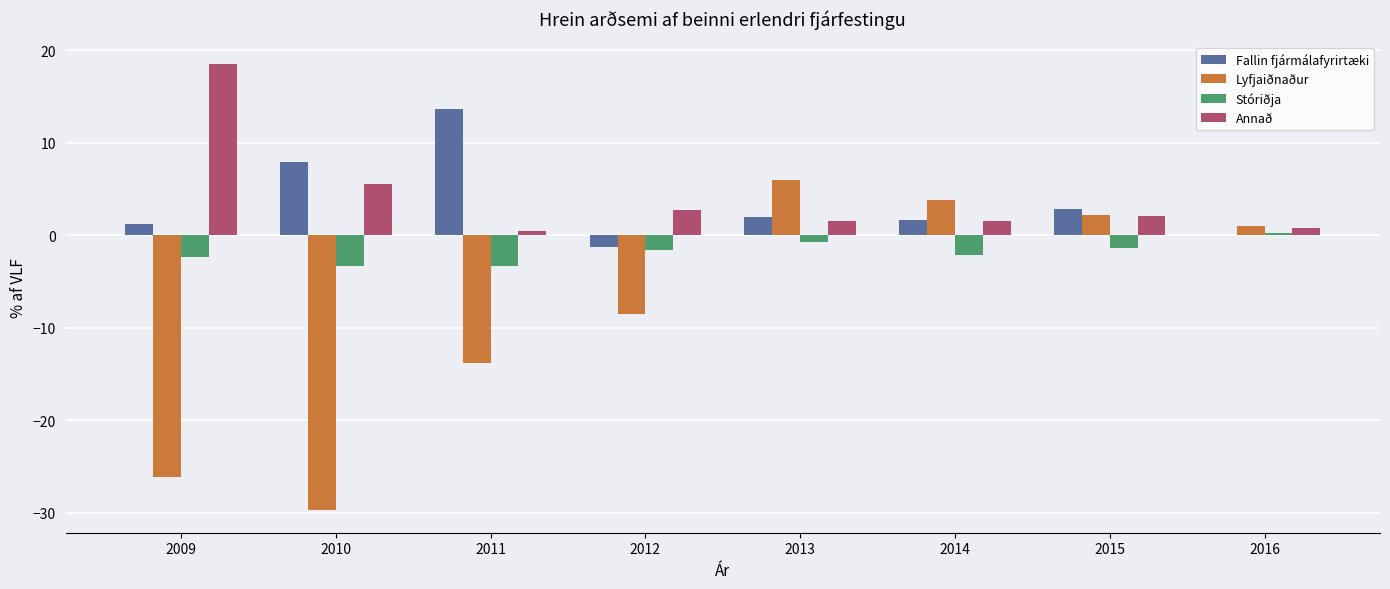

How many groups of bars are there?

8